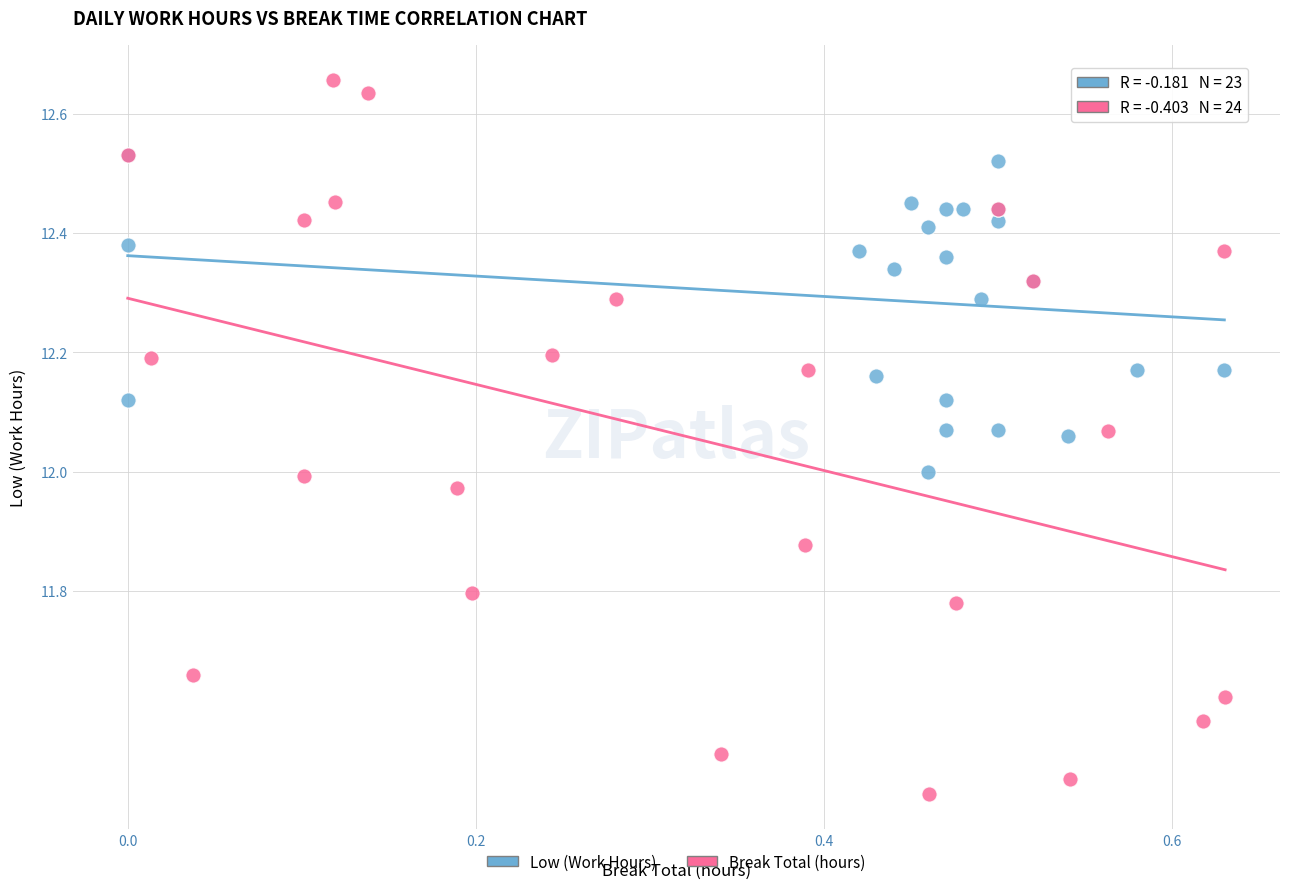

Which series has the largest Y range (max minus min)?

Break Total (hours)